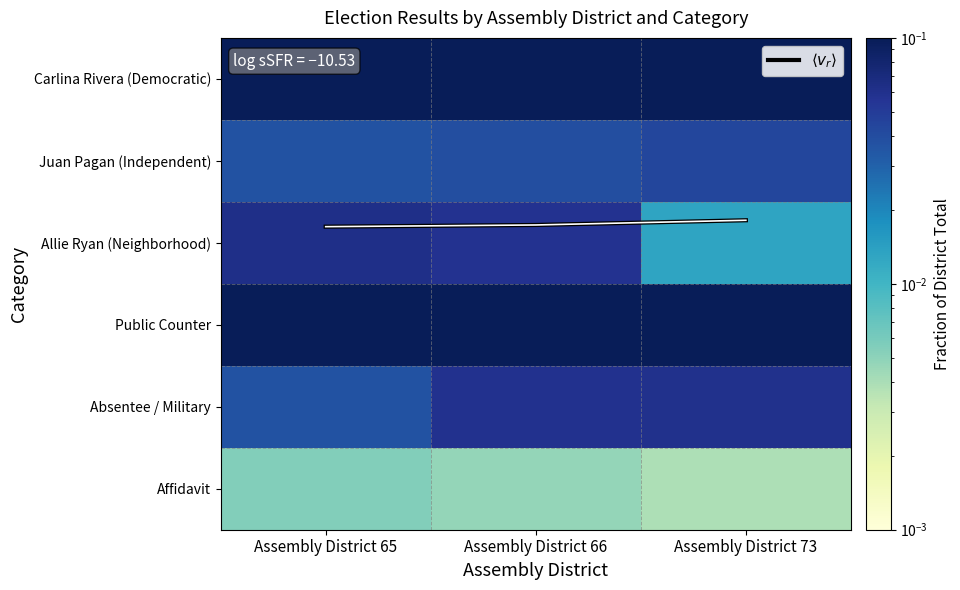

At which label does Carlina Rivera (Democratic) reach its peak?

Assembly District 73